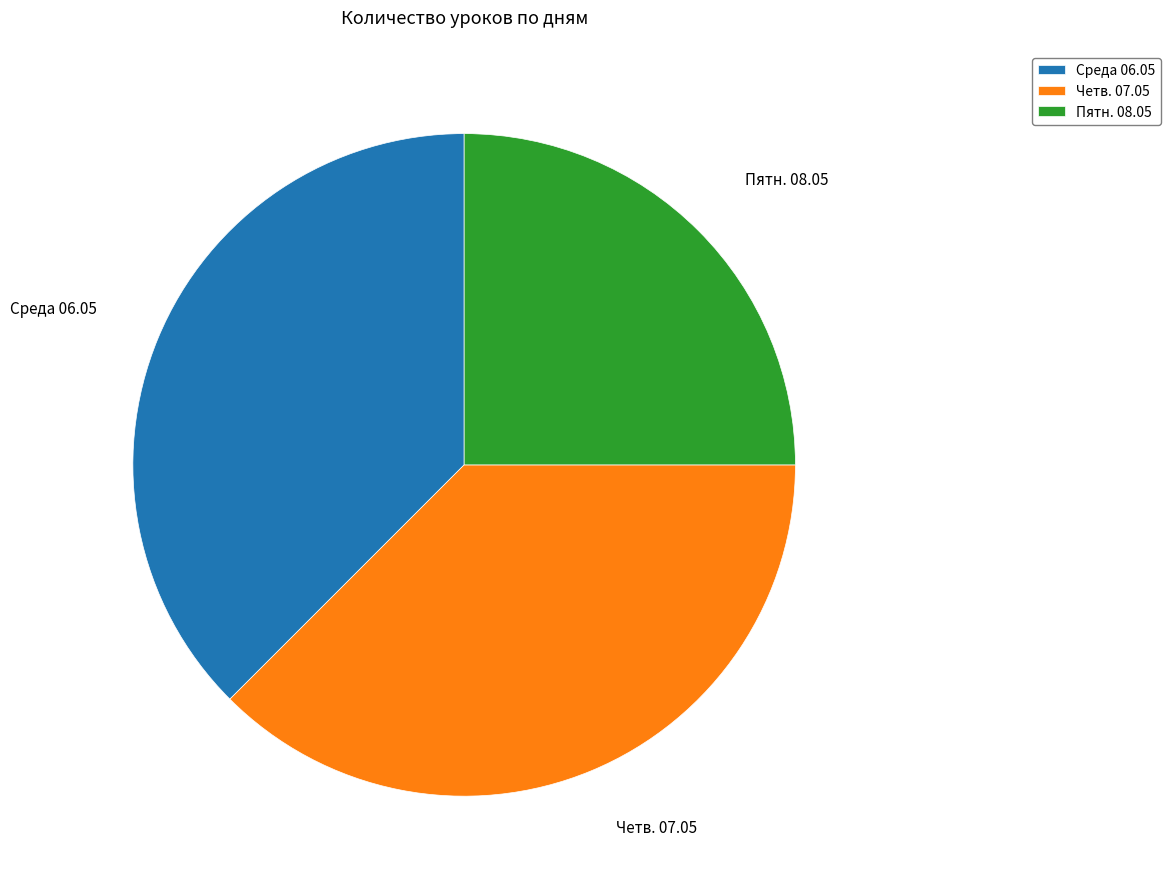

How many segments does this pie chart have?

3